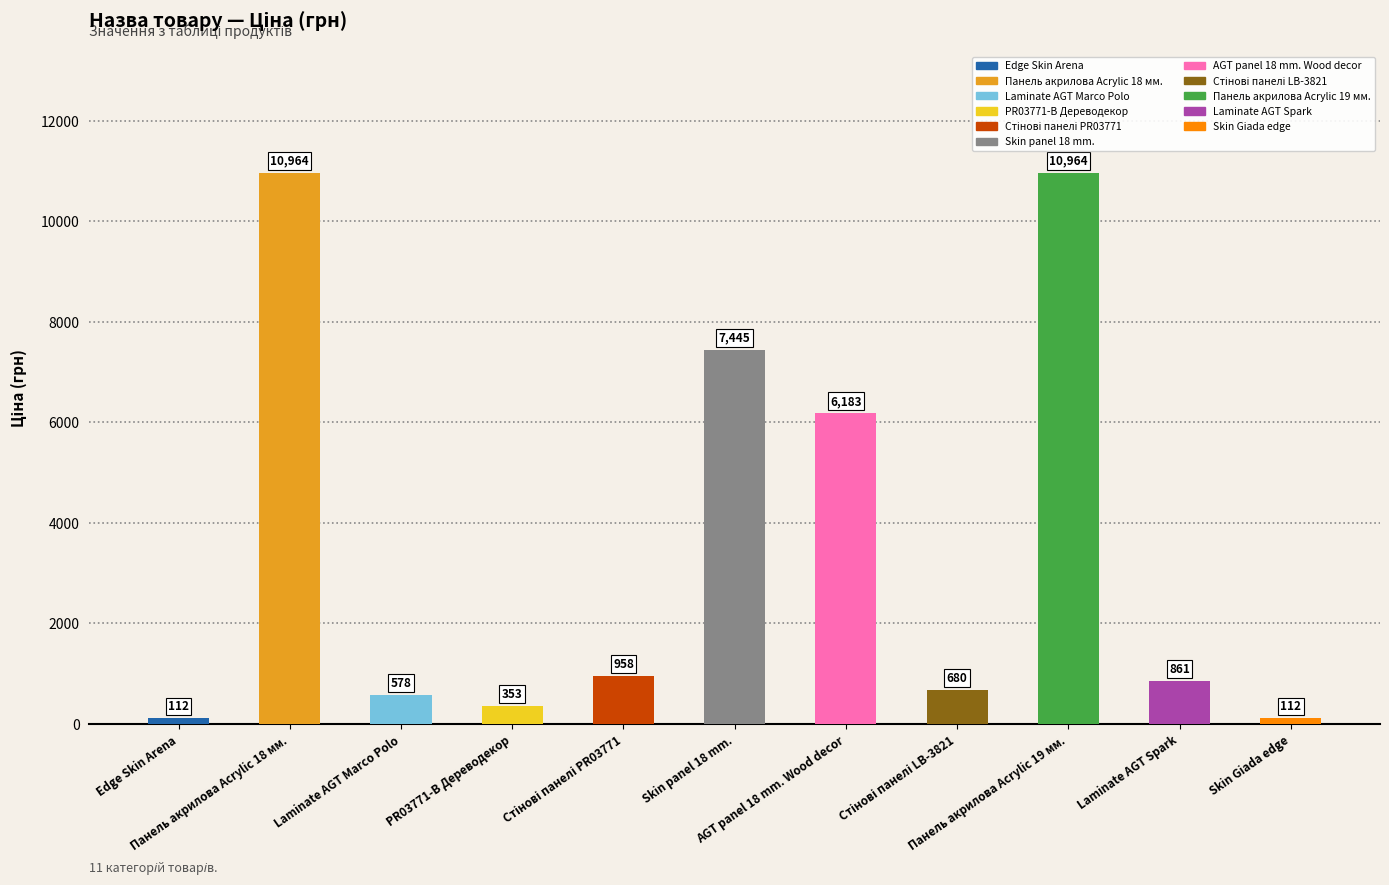

How many data points are above 860?

6